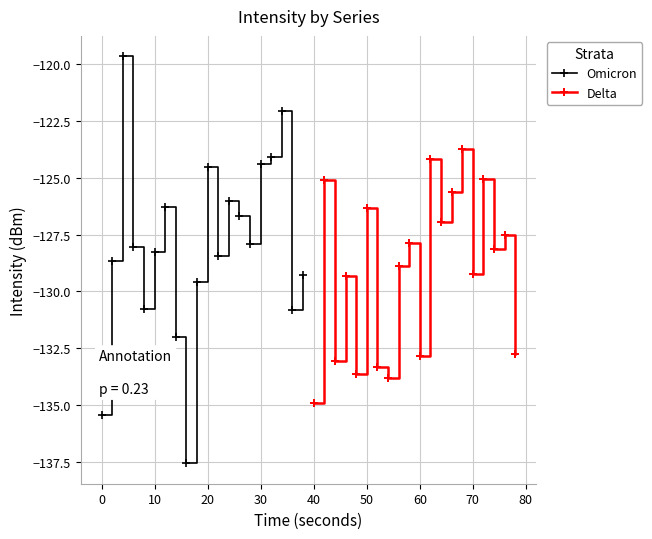

How many interior local valleys does the Delta series have?

7